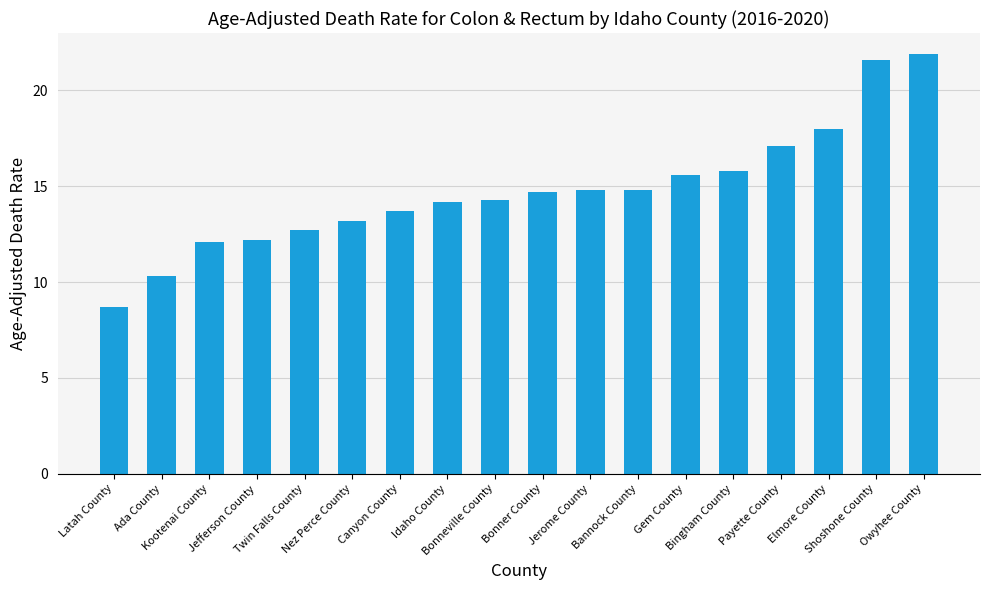

Reading right to left, extract all data points from this chart.

Owyhee County=21.9	Shoshone County=21.6	Elmore County=18.0	Payette County=17.1	Bingham County=15.8	Gem County=15.6	Bannock County=14.8	Jerome County=14.8	Bonner County=14.7	Bonneville County=14.3	Idaho County=14.2	Canyon County=13.7	Nez Perce County=13.2	Twin Falls County=12.7	Jefferson County=12.2	Kootenai County=12.1	Ada County=10.3	Latah County=8.7